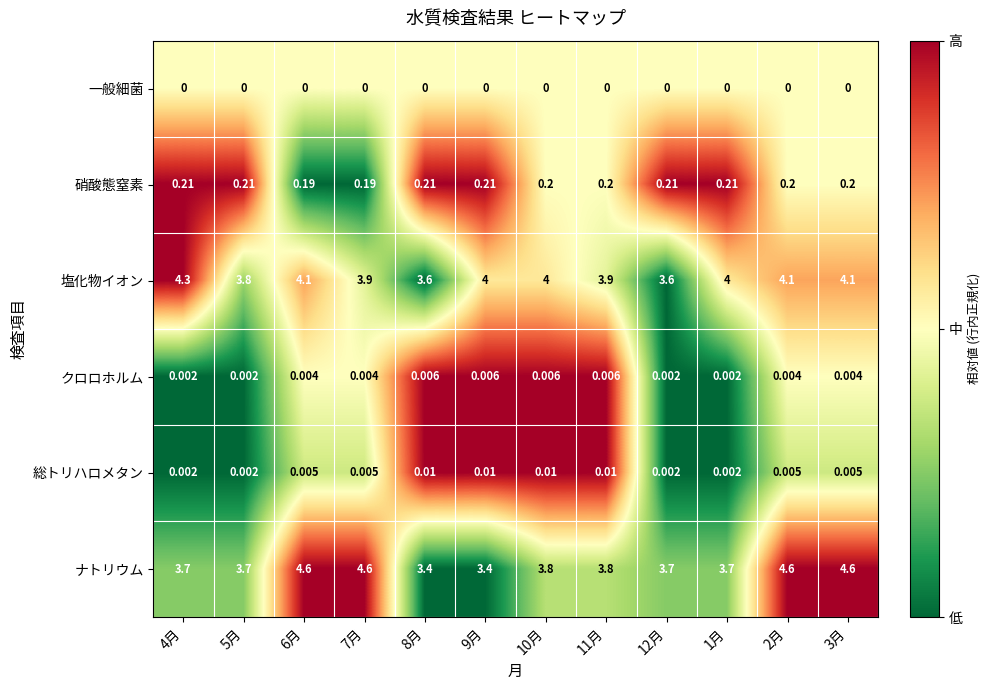

How many distinct data groups are displayed?

6